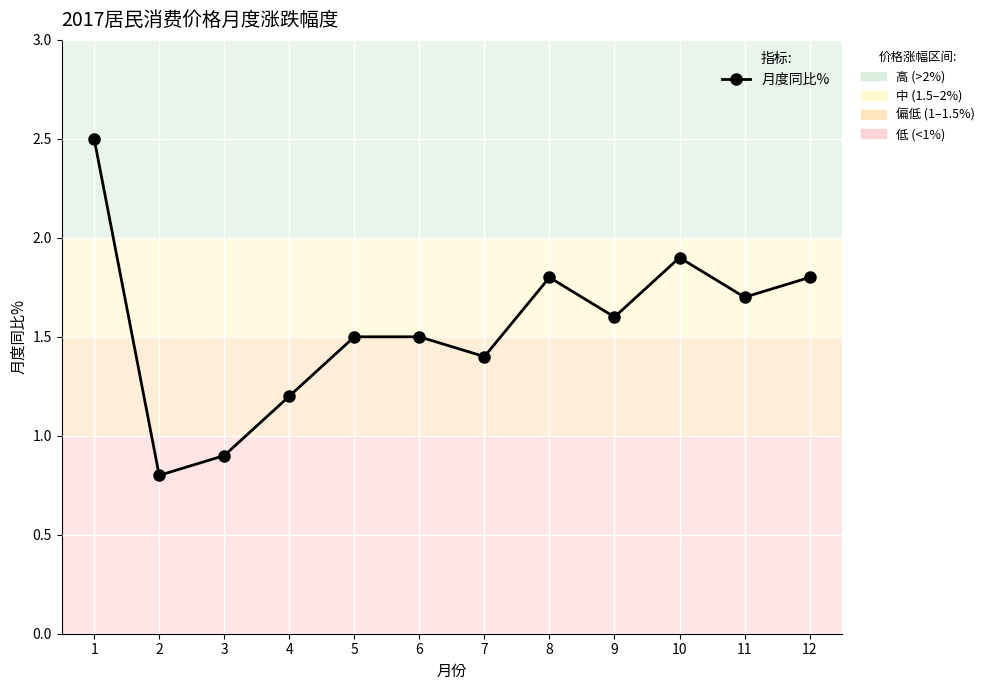

What is the difference between the values at 11 and 6?

0.2